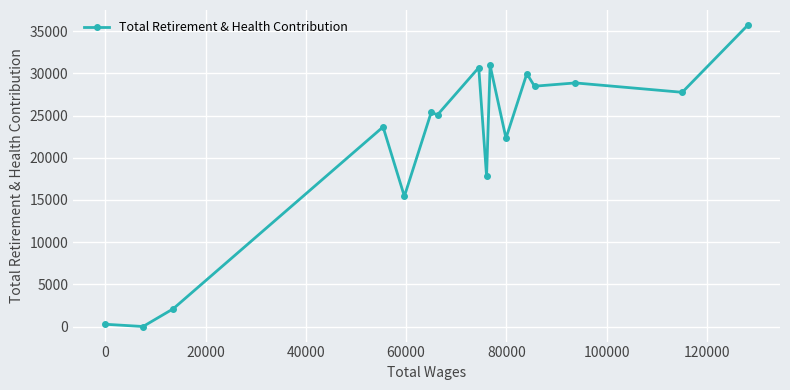

True or false: there are more than 1 points higher than both neighbors.

True